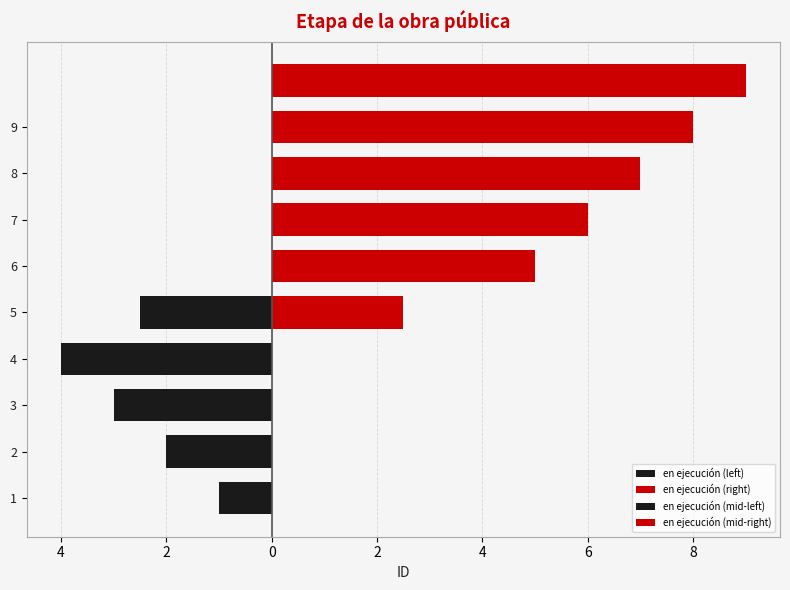

How many values exceed 5?

4